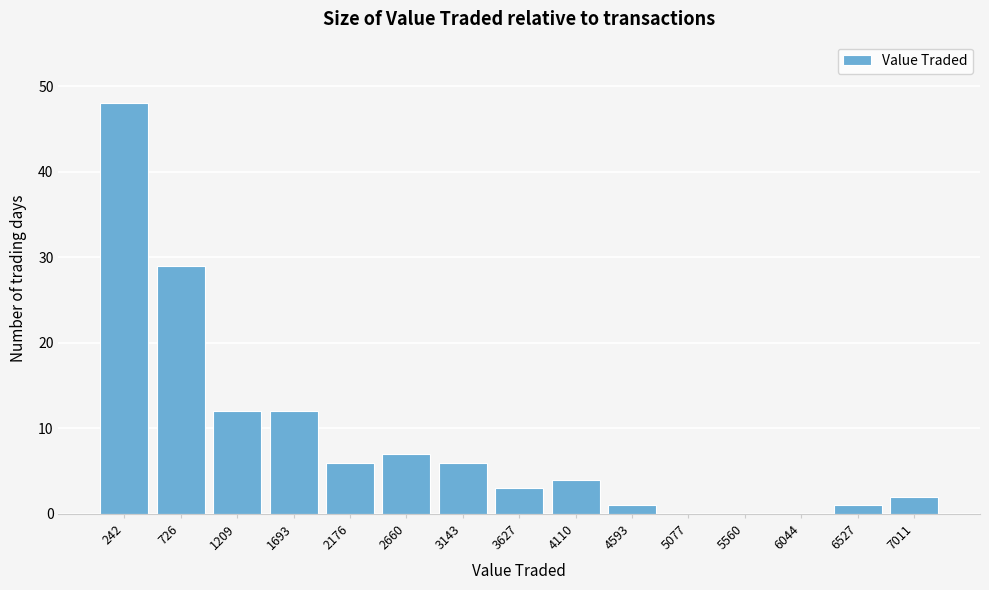

Reading left to right, transcribe this chart: for each bar, give the range it covers on the x-axis and its height. Neither the bar edges nor the heights are printed on the chart, so give them approximately, as read against the axes.

0 to 500: 48
500 to 950: 29
950 to 1450: 12
1450 to 1950: 12
1950 to 2400: 6
2400 to 2900: 7
2900 to 3400: 6
3400 to 3850: 3
3850 to 4350: 4
4350 to 4850: 1
4850 to 5300: 0
5300 to 5800: 0
5800 to 6300: 0
6300 to 6750: 1
6750 to 7250: 2